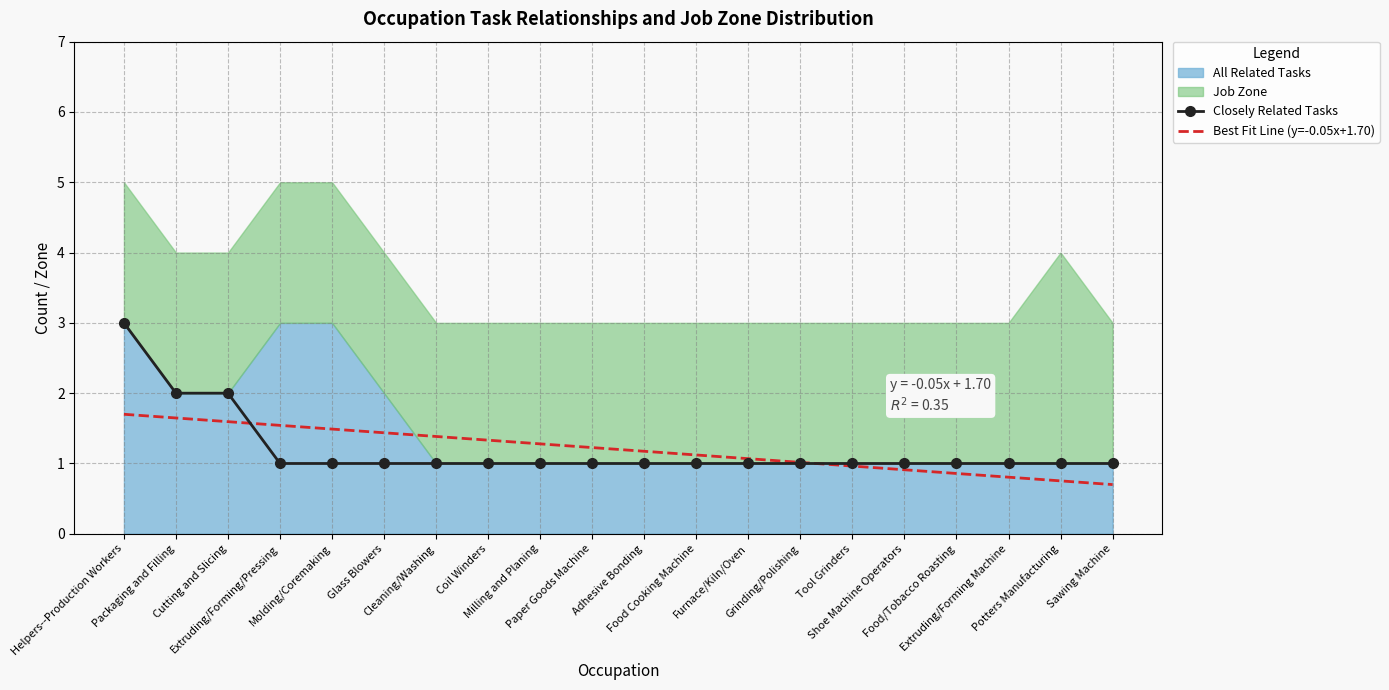

What is the minimum value for Closely Related Tasks?

1.0